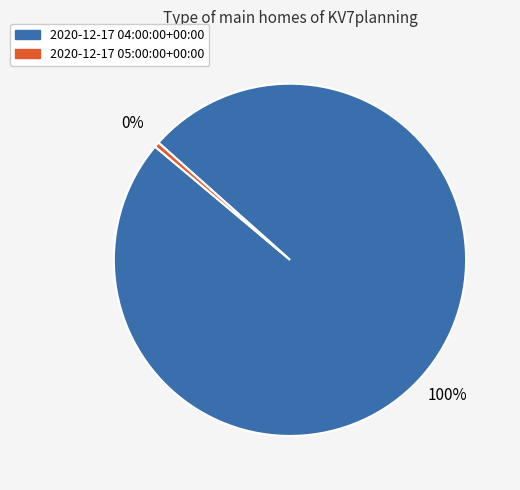

What is the smallest slice in the pie chart?

2020-12-17 05:00:00+00:00